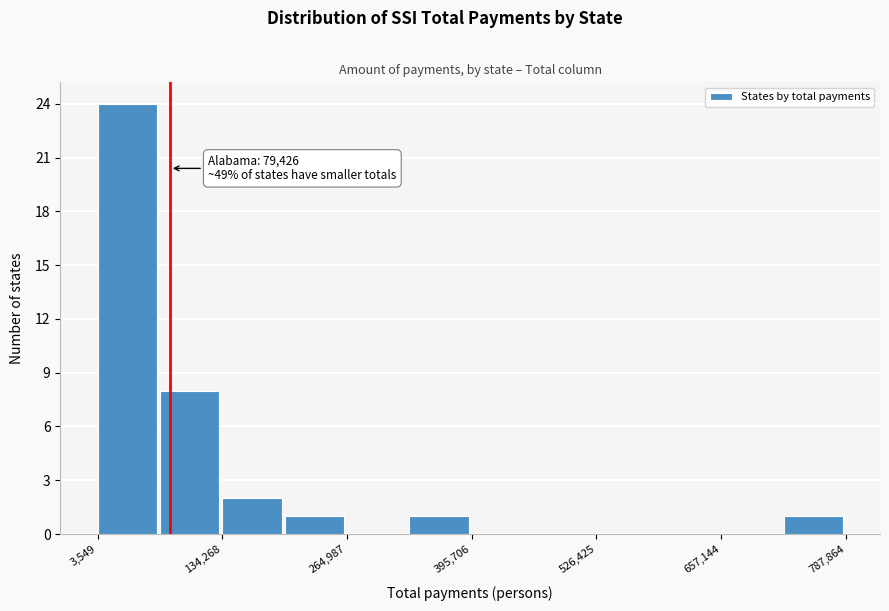

Around what value on the x-axis is the tallest bar? Give the approximate position of its centre, as read against the axis.

40000